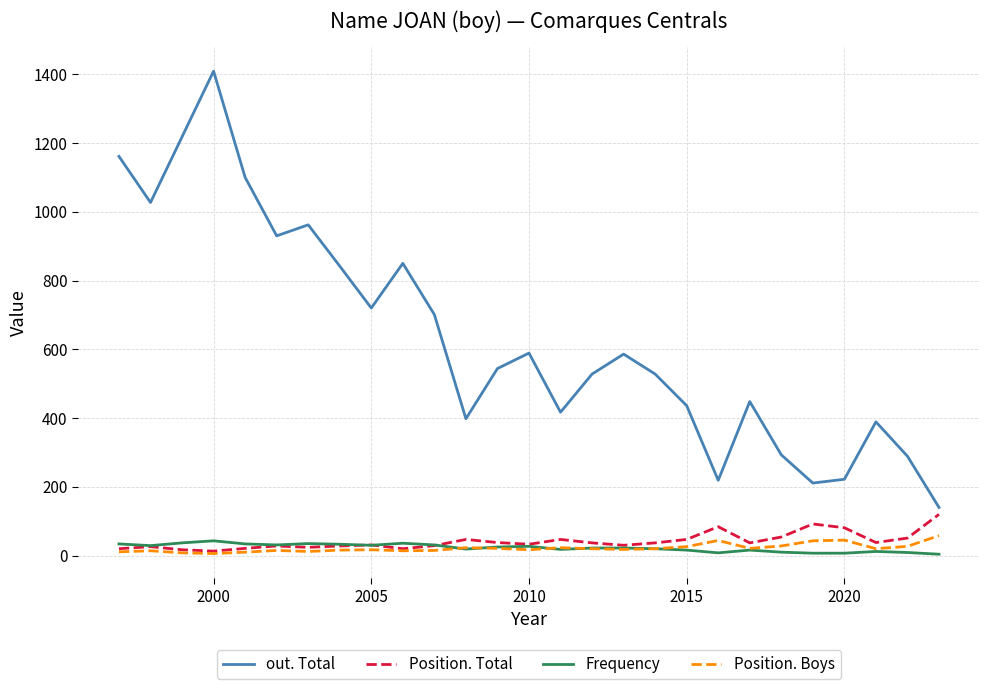

Which series has the largest range (max minus min)?

out. Total